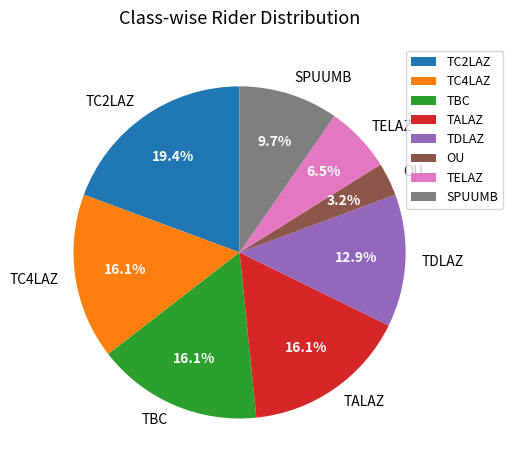

Do TALAZ and OU together represent more than half of the pie?

No